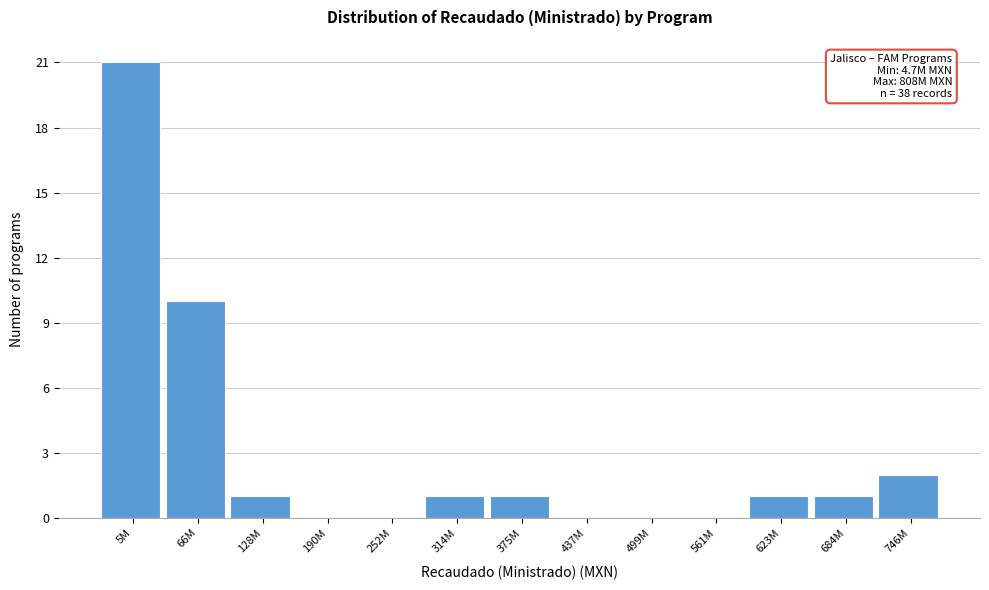

Reading right to left, what are all the values shown in this chart?

746M=2	684M=1	623M=1	561M=0	499M=0	437M=0	375M=1	314M=1	252M=0	190M=0	128M=1	66M=10	5M=21